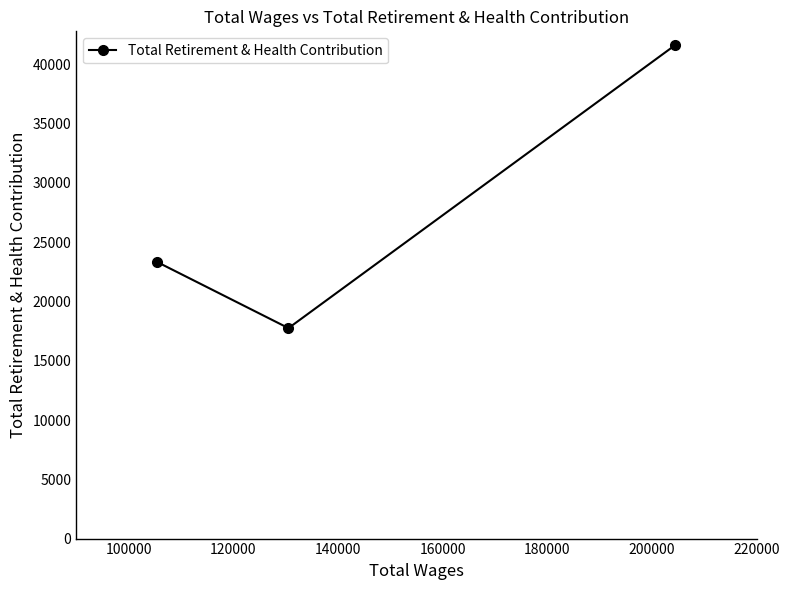

What is the smallest value displayed?

17752